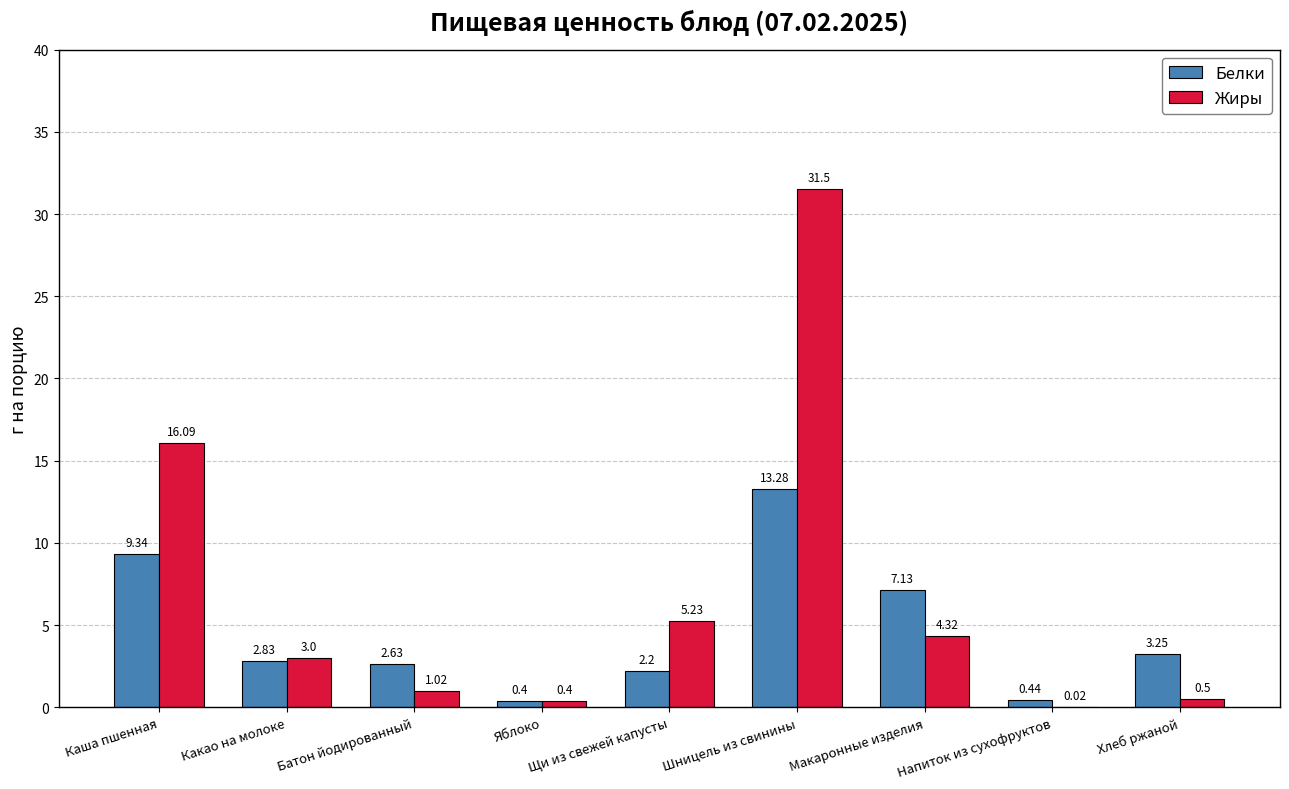

What is the sum of all Жиры values?

62.1